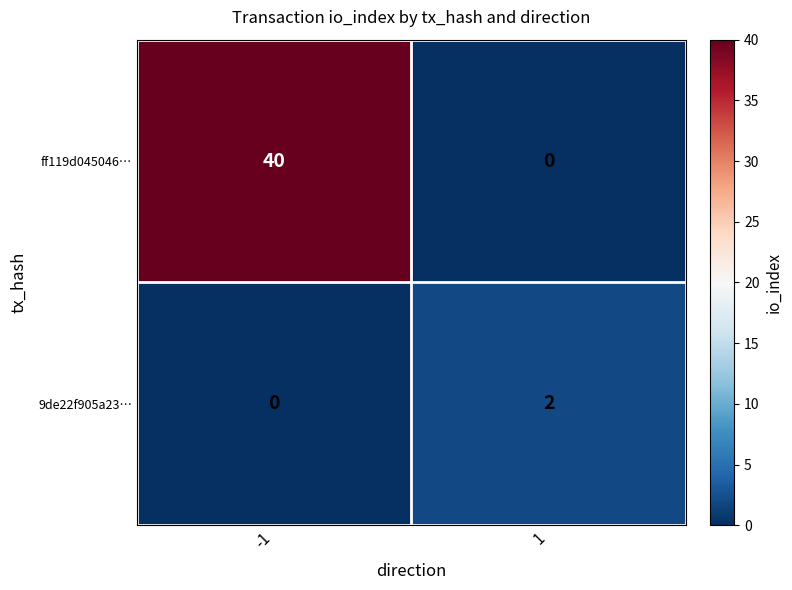

True or false: 9de22f905a23… has a value of 2 at 1.

True